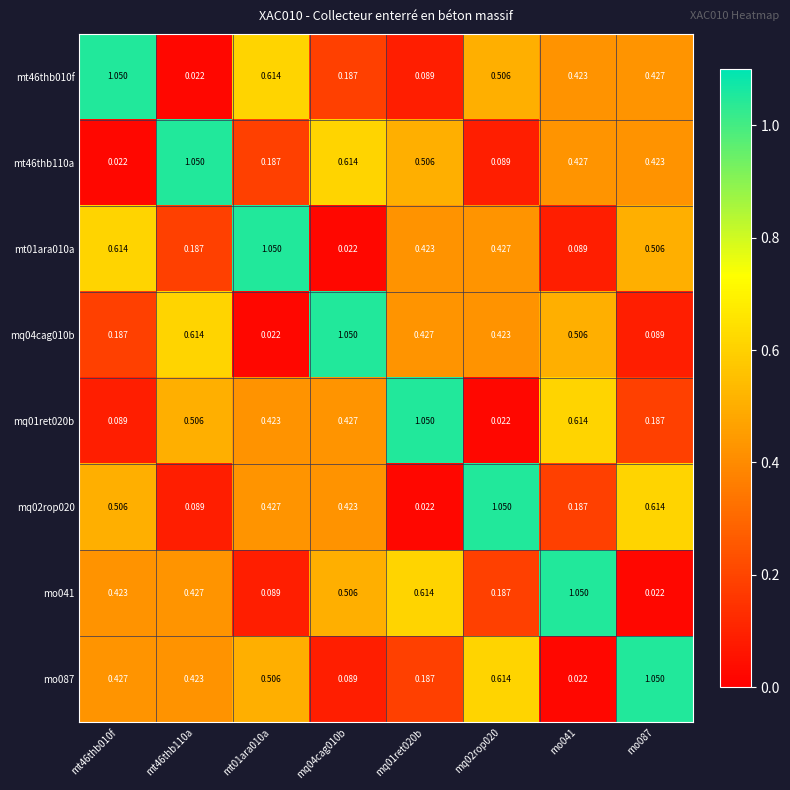

Is the value of mt46thb010f at mo041 greater than the value of mo041 at mt01ara010a?

Yes